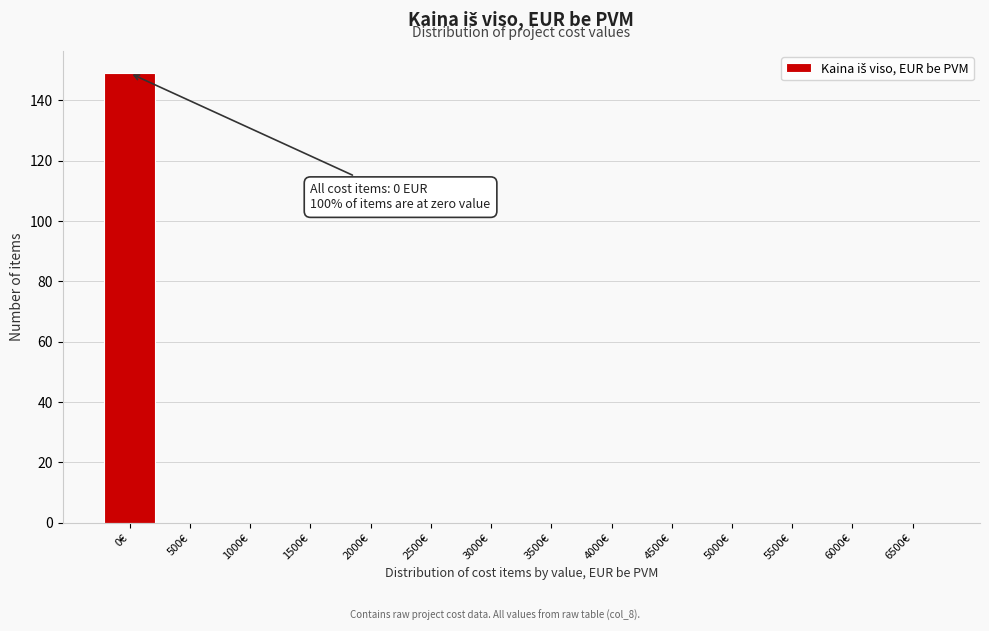

Reading left to right, extract all data points from this chart.

0€=149	500€=0	1000€=0	1500€=0	2000€=0	2500€=0	3000€=0	3500€=0	4000€=0	4500€=0	5000€=0	5500€=0	6000€=0	6500€=0